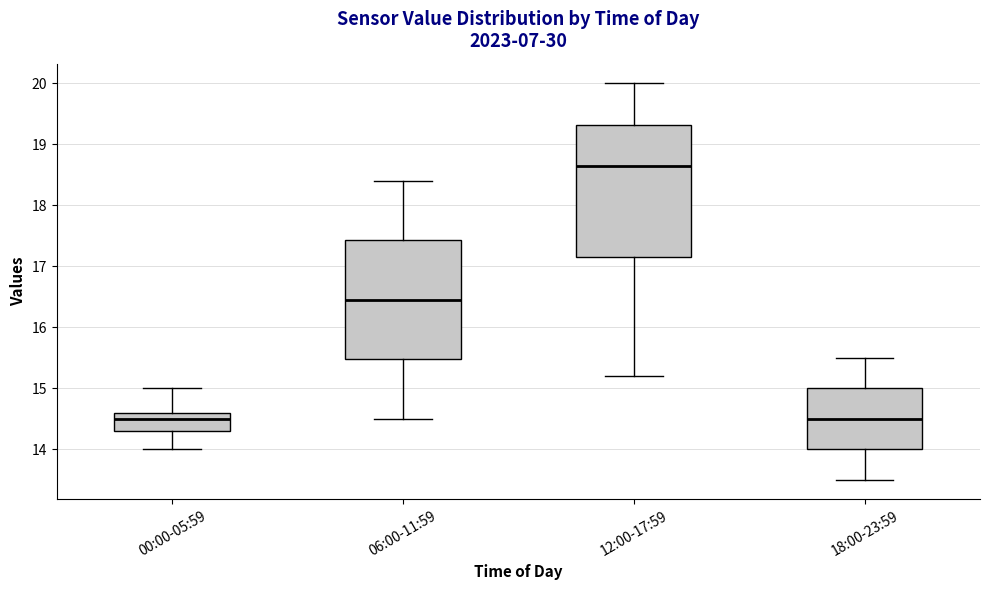

Comparing the boxes themselves (not the whiskers), which one is the tallest?

12:00-17:59